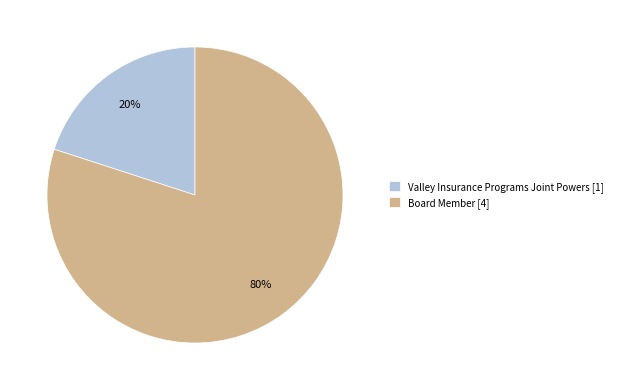

To the nearest percent, what is the average slice percentage?

50%